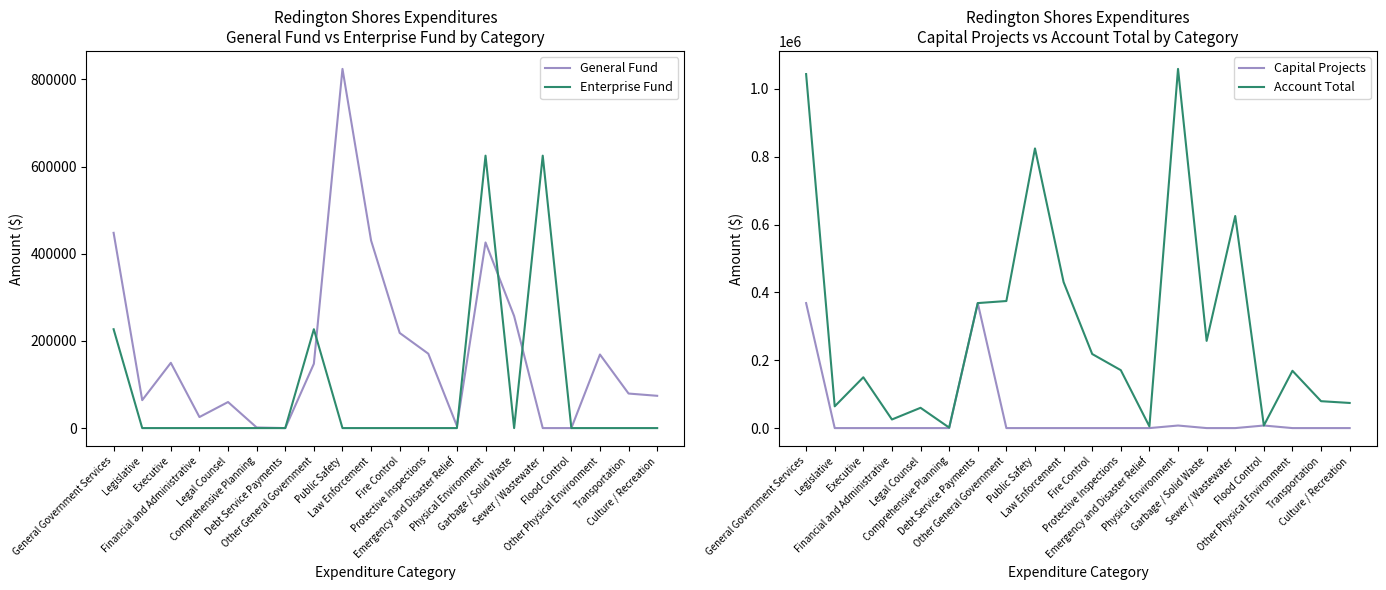

Where is Enterprise Fund nearest to the value 312580?

General Government Services